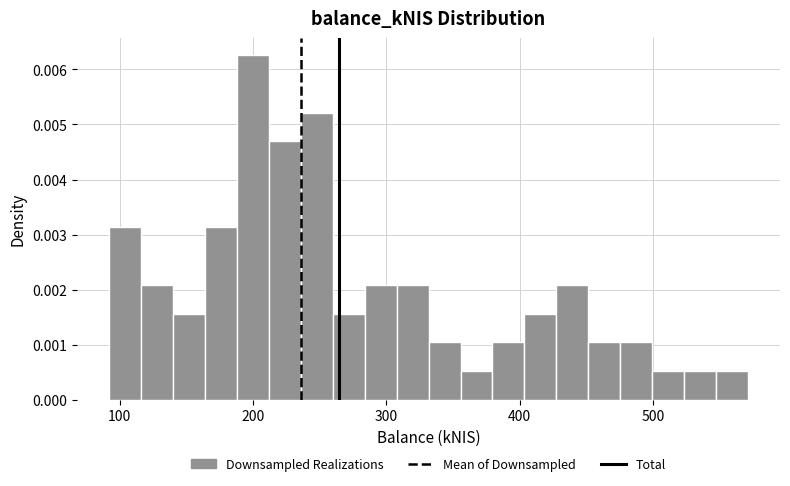

Read against the x-axis, roughly where is the centre of the tallest bar?

200